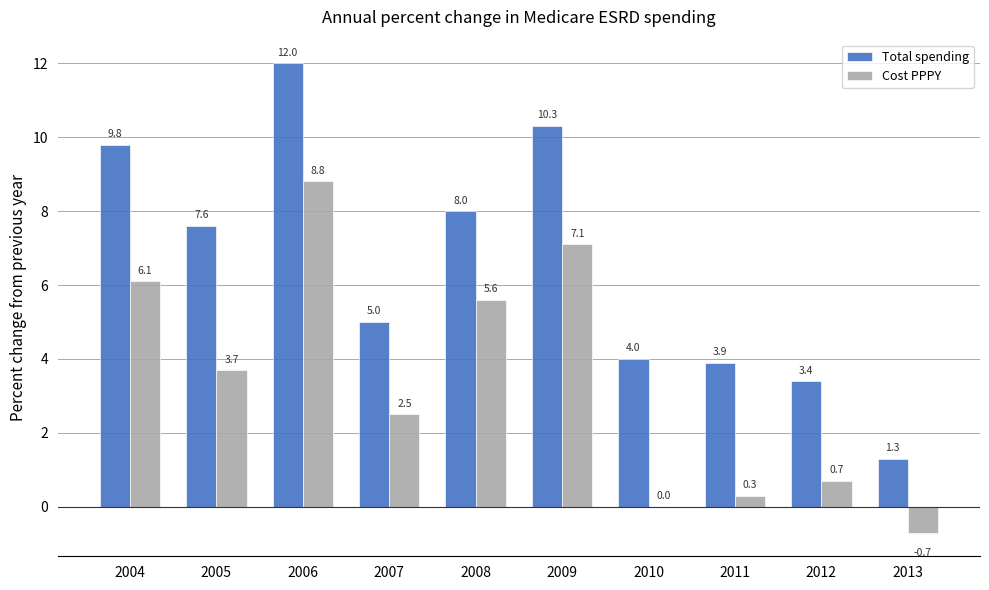

How many distinct data groups are displayed?

2